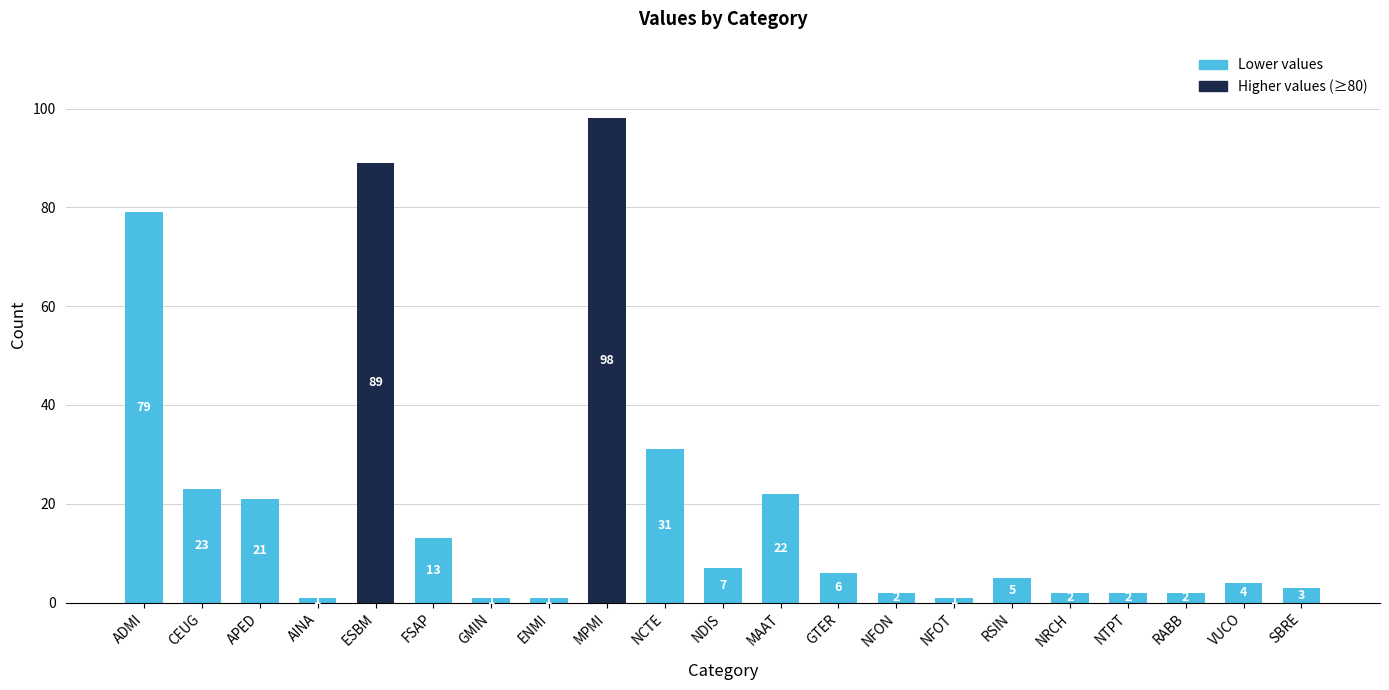

Reading left to right, transcribe all the data shown in this chart.

ADMI=79	CEUG=23	APED=21	AINA=1	ESBM=89	FSAP=13	GMIN=1	ENMI=1	MPMI=98	NCTE=31	NDIS=7	MAAT=22	GTER=6	NFON=2	NFOT=1	RSIN=5	NRCH=2	NTPT=2	RABB=2	VUCO=4	SBRE=3